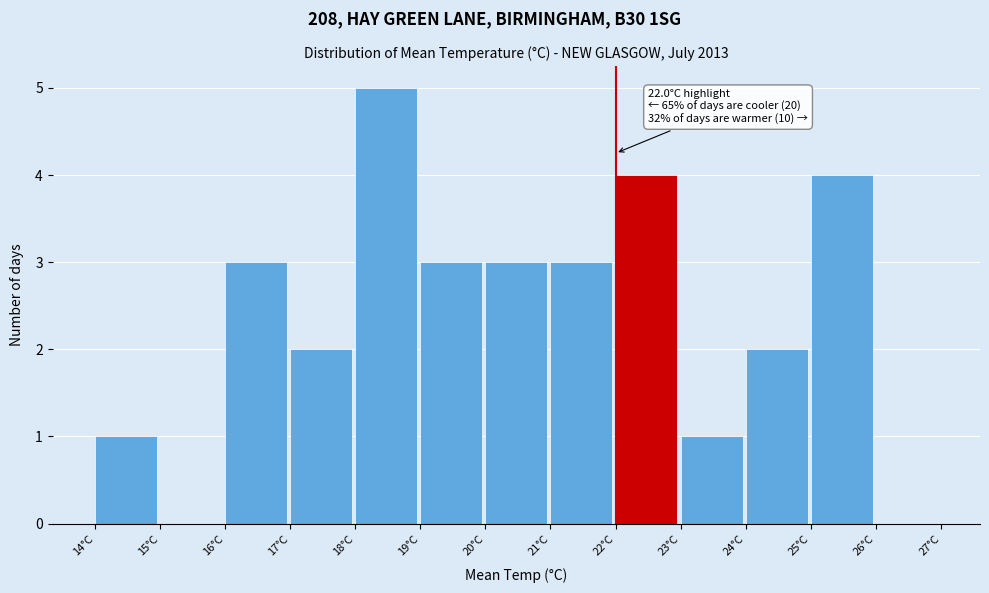

Which range on the x-axis has the tallest bar?

18 to 19